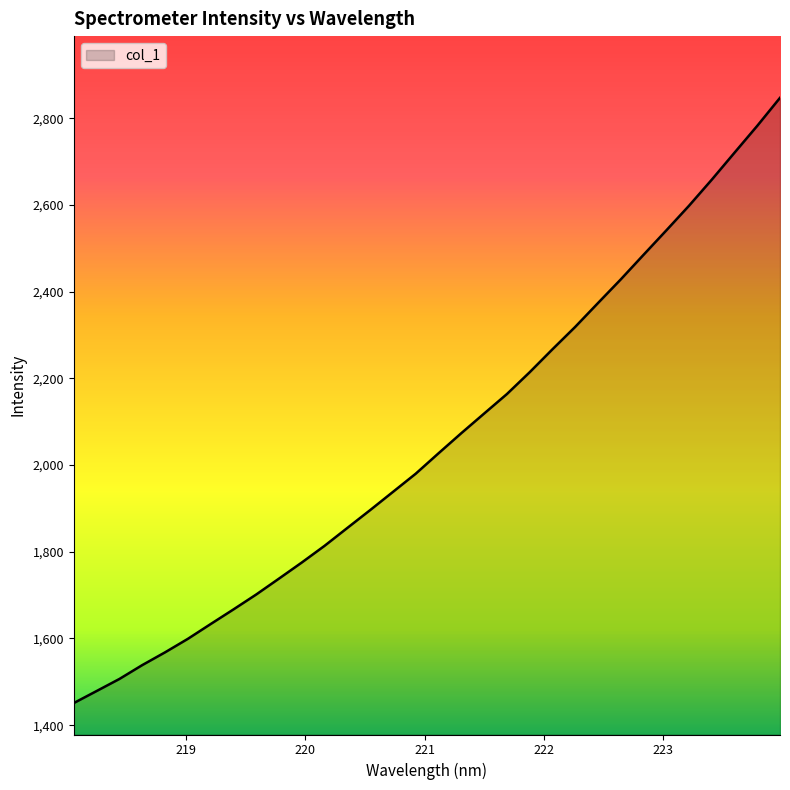

What is the maximum value shown in the chart?

2847.4